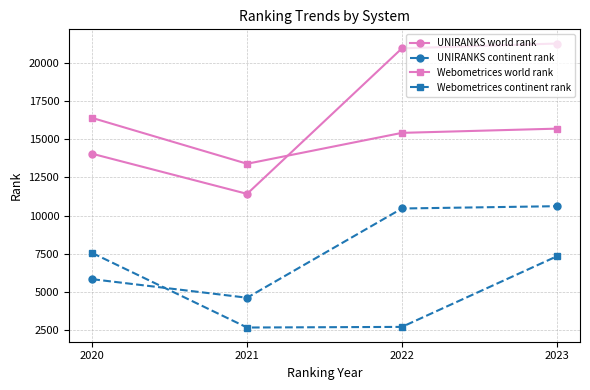

True or false: Webometrices world rank has a value of 16395 at 2020.

True